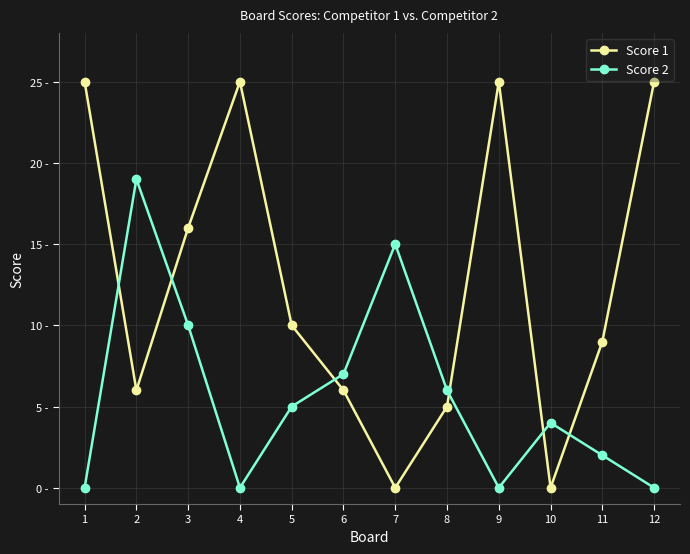

The value of Score 1 at 9 is 25. True or false?

True